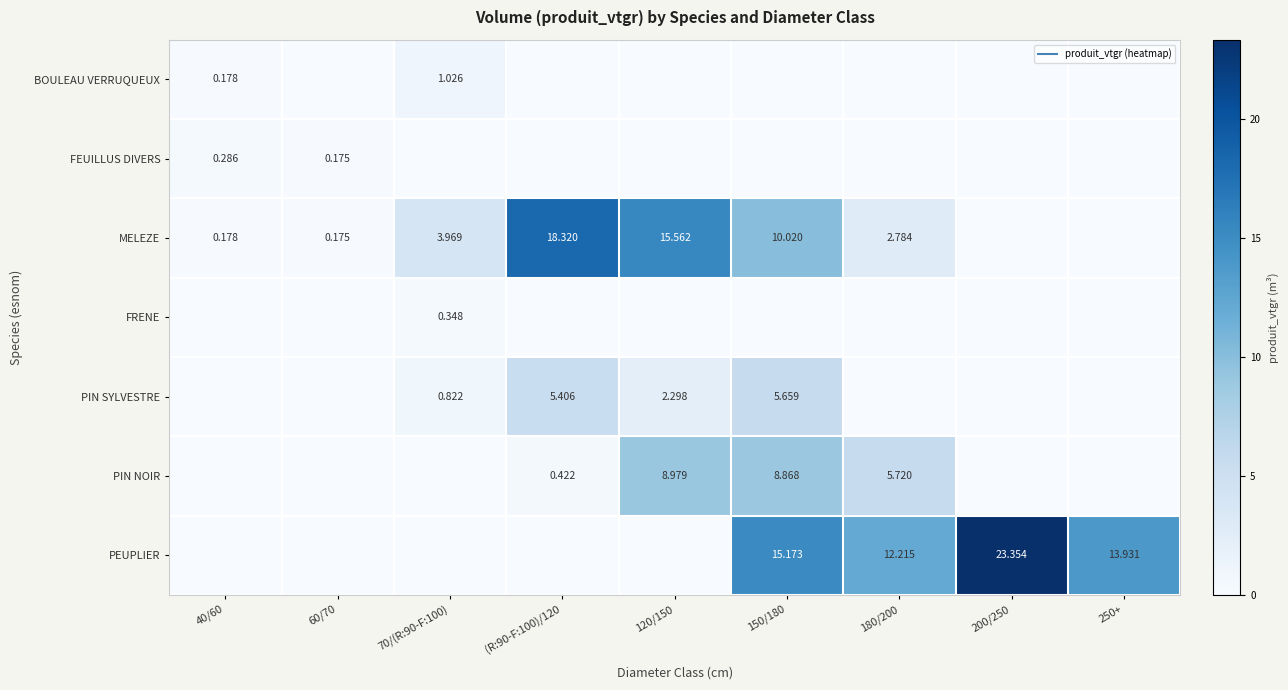

What is the spread (max minus min) of values at (R:90-F:100)/120?

18.3